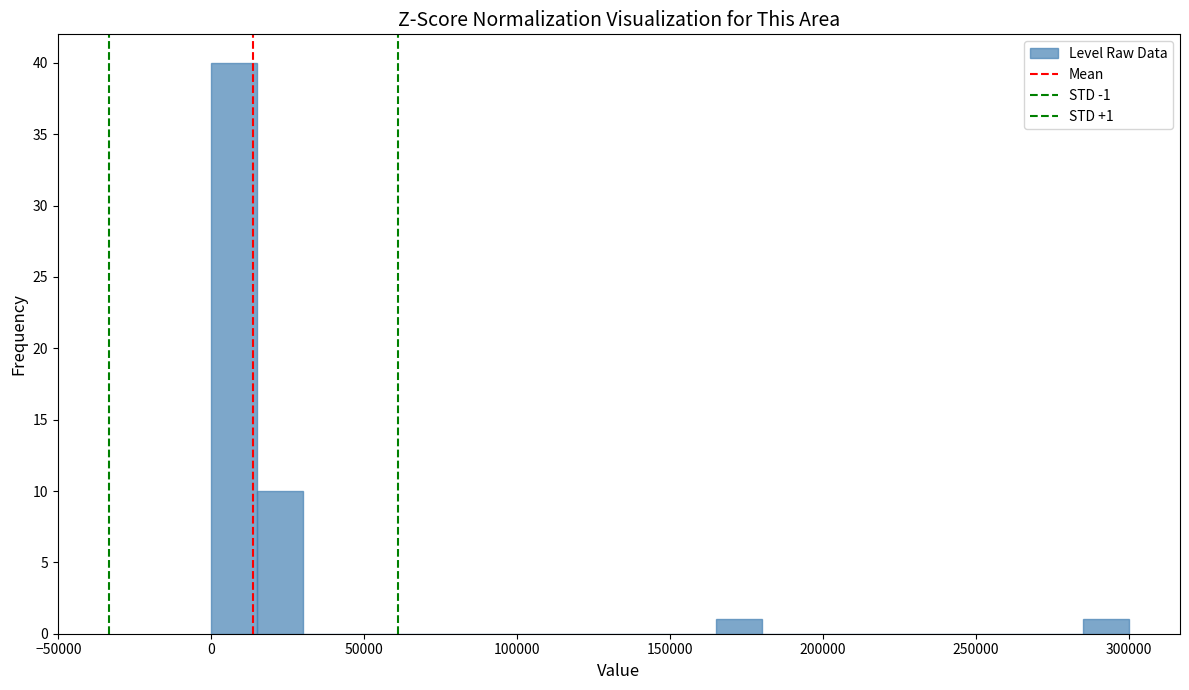

Around what value on the x-axis is the tallest bar? Give the approximate position of its centre, as read against the axis.

10000